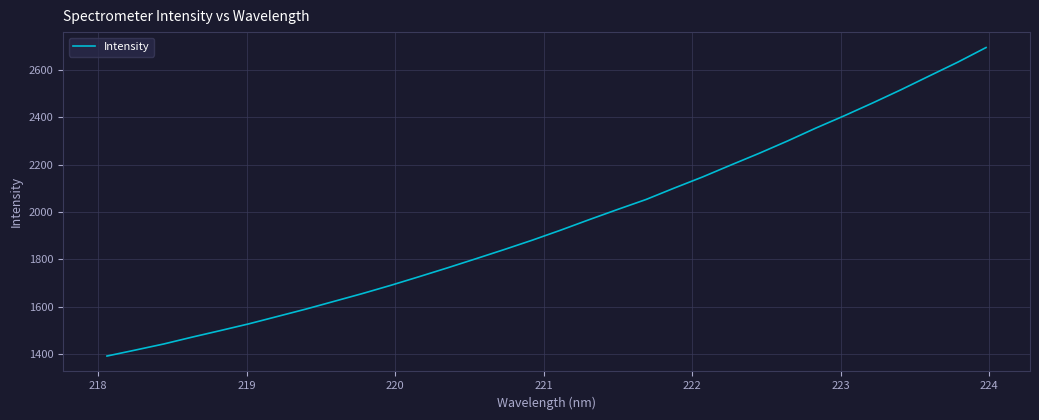

Reading left to right, what are all the values shown in this chart?

1393.0	1418.2	1443.8	1472.7	1500.5	1528.8	1559.7	1590.7	1623.5	1656.4	1691.1	1727.6	1764.8	1803.2	1842.0	1882.0	1924.1	1968.2	2011.1	2052.9	2101.3	2148.2	2198.6	2248.1	2300.0	2354.5	2406.2	2460.1	2515.8	2574.0	2631.8	2693.6